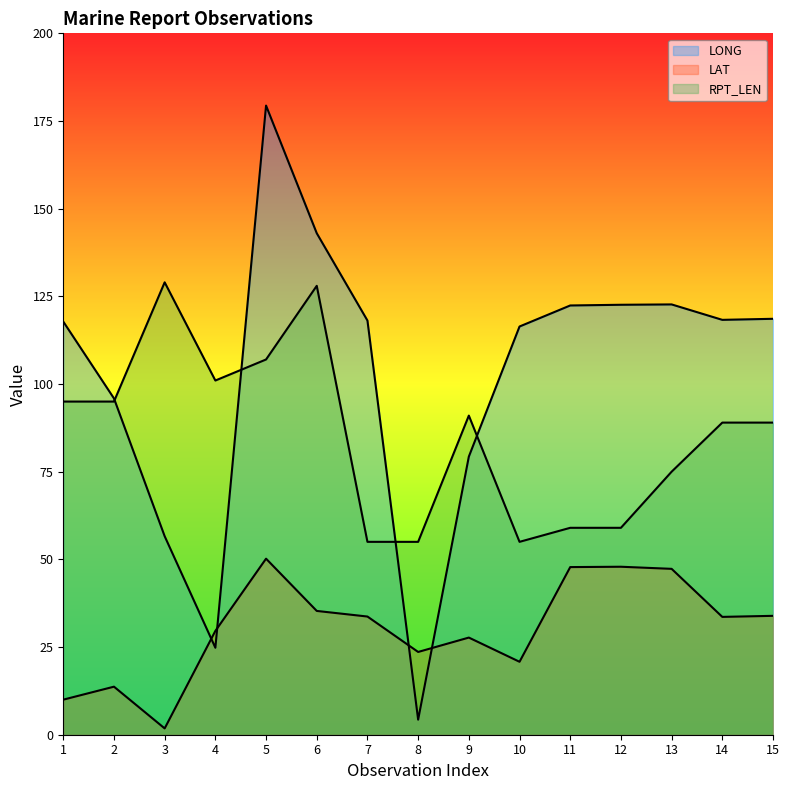

Which series has the largest total across all categories?

LONG